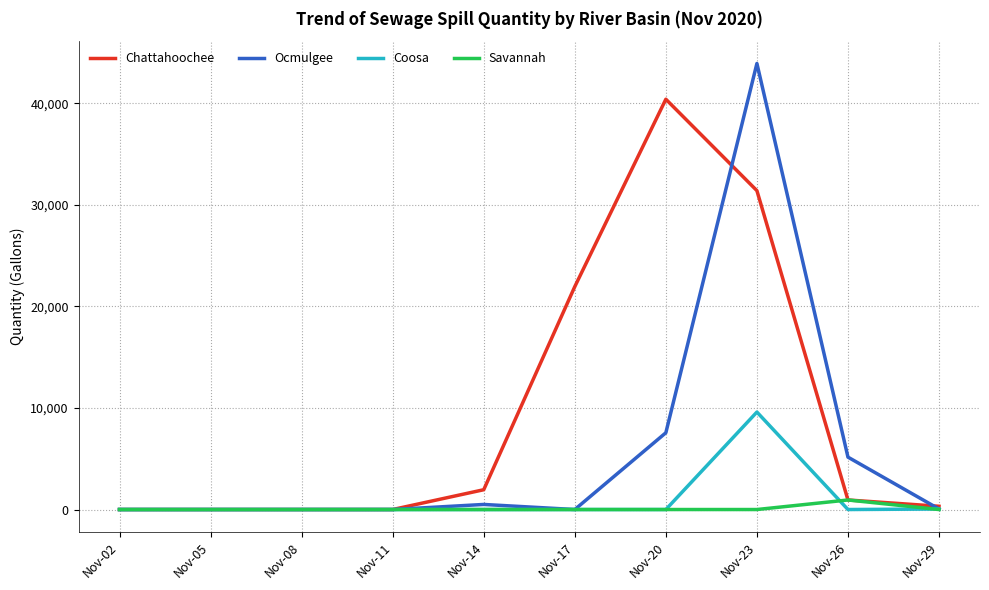

What are all the series names shown in the legend?

Chattahoochee, Ocmulgee, Coosa, Savannah